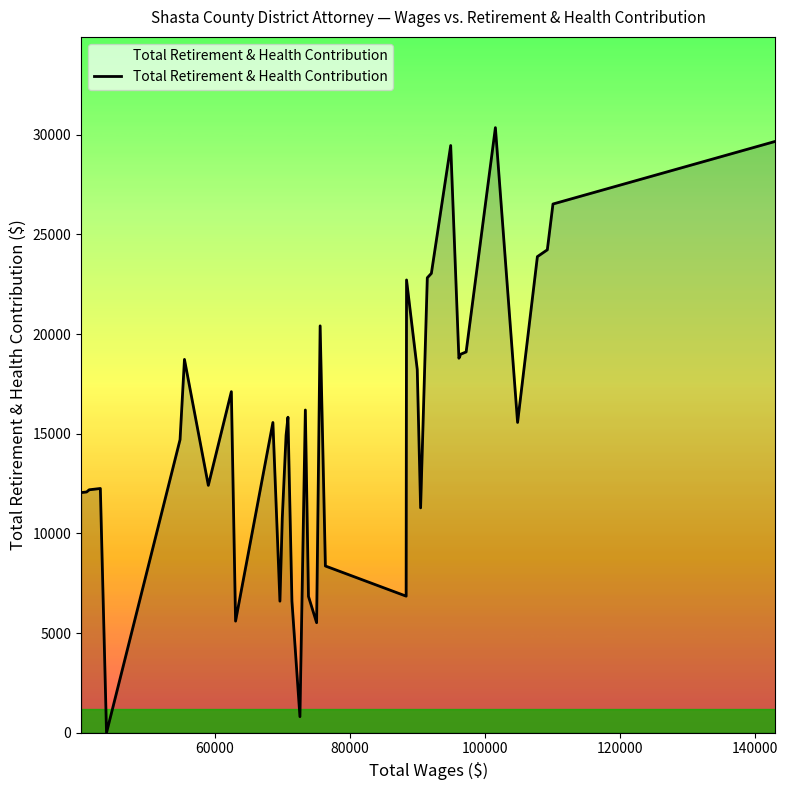

How many lines are shown in the chart?

1